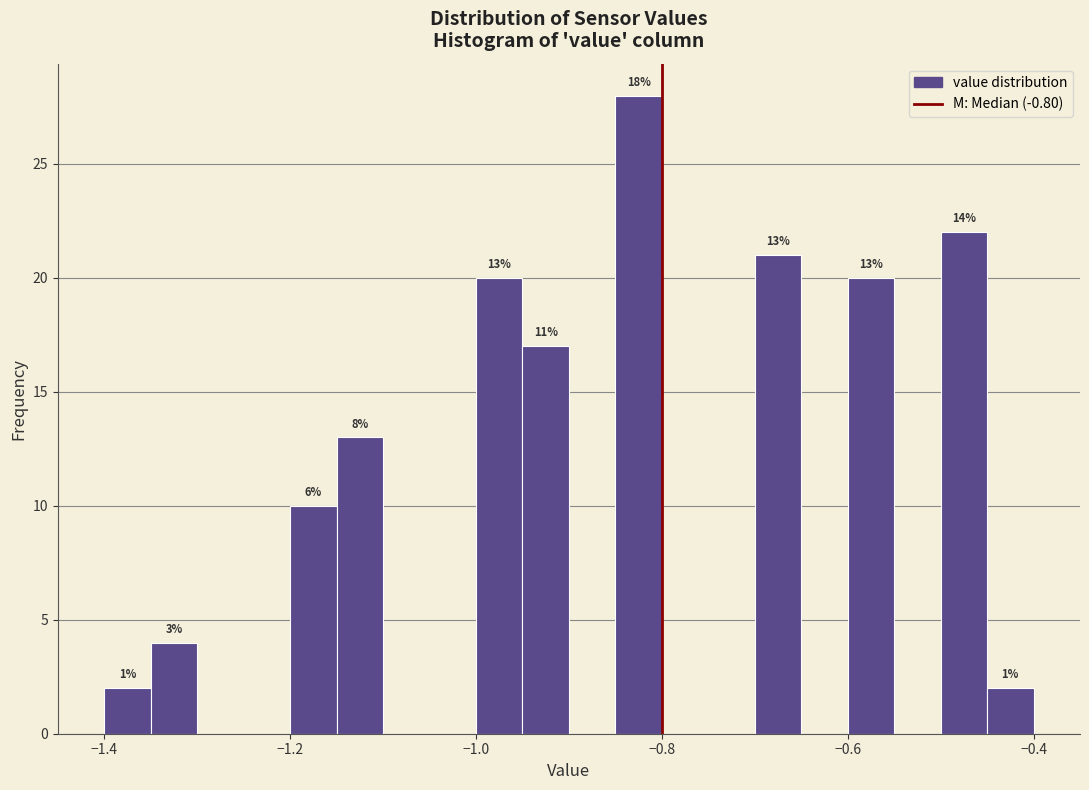

Around what value on the x-axis is the tallest bar? Give the approximate position of its centre, as read against the axis.

-0.82